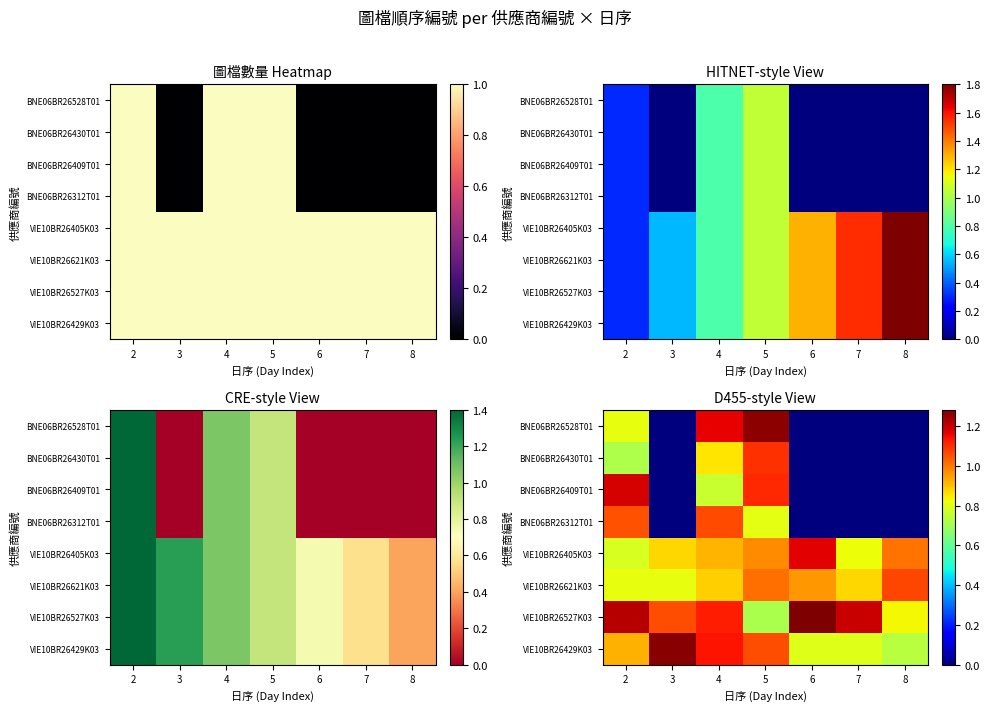

What is the total value across all series at 5?

8.0